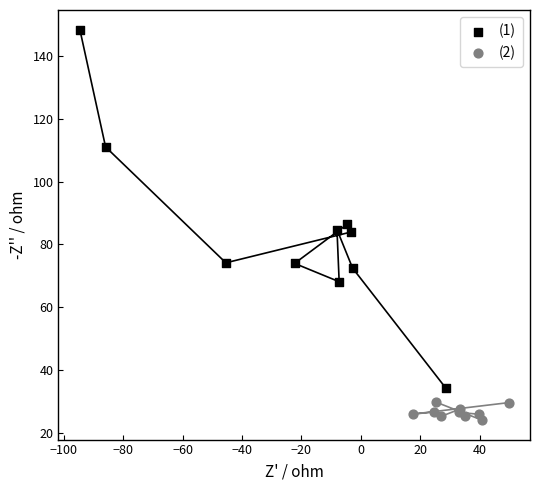

Which series contains the lowest Y value?

(2)